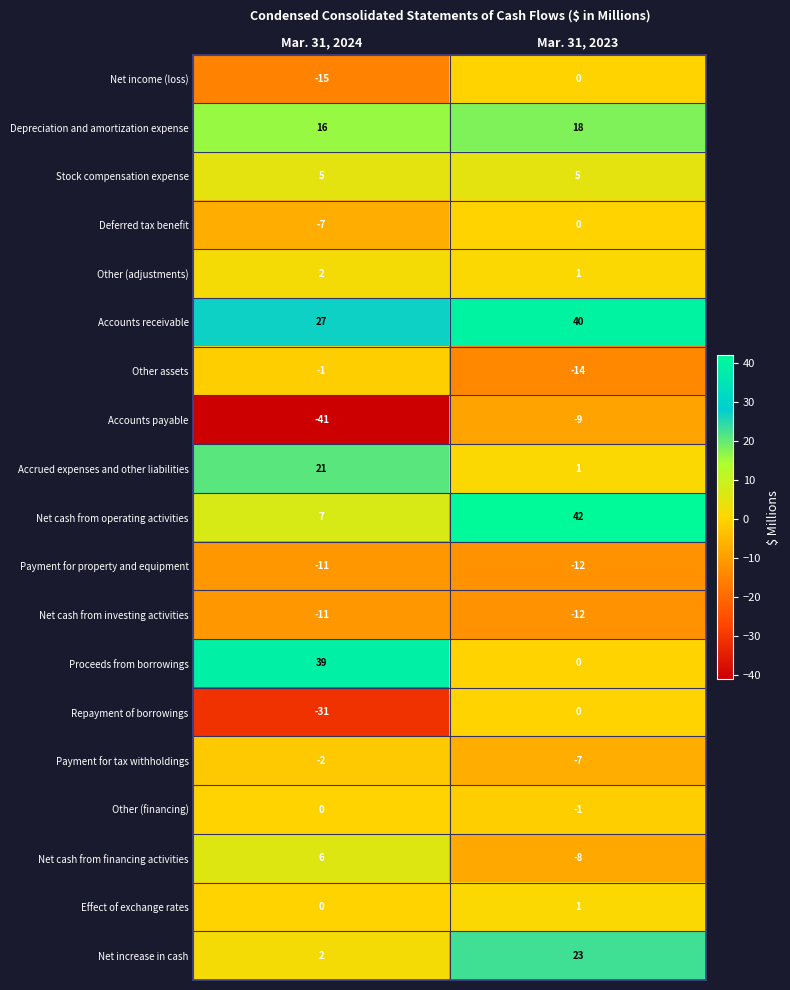

How many data points does each series have?

2